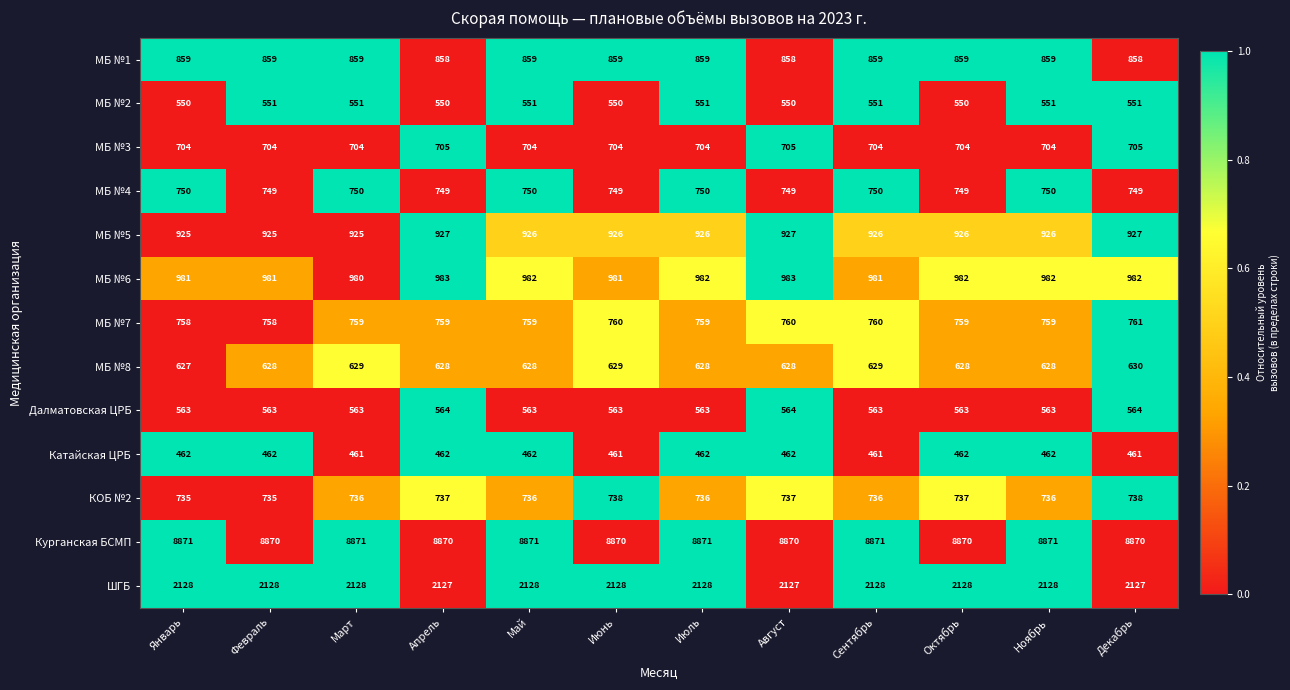

What is the highest value of the МБ №1 series?

859